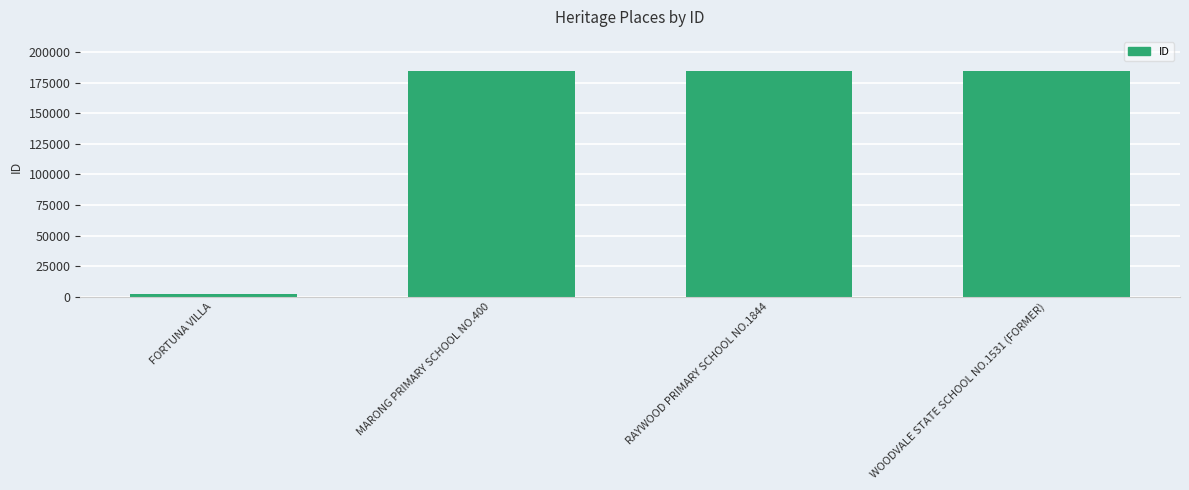

What is the difference between the values at RAYWOOD PRIMARY SCHOOL NO.1844 and MARONG PRIMARY SCHOOL NO.400?

13